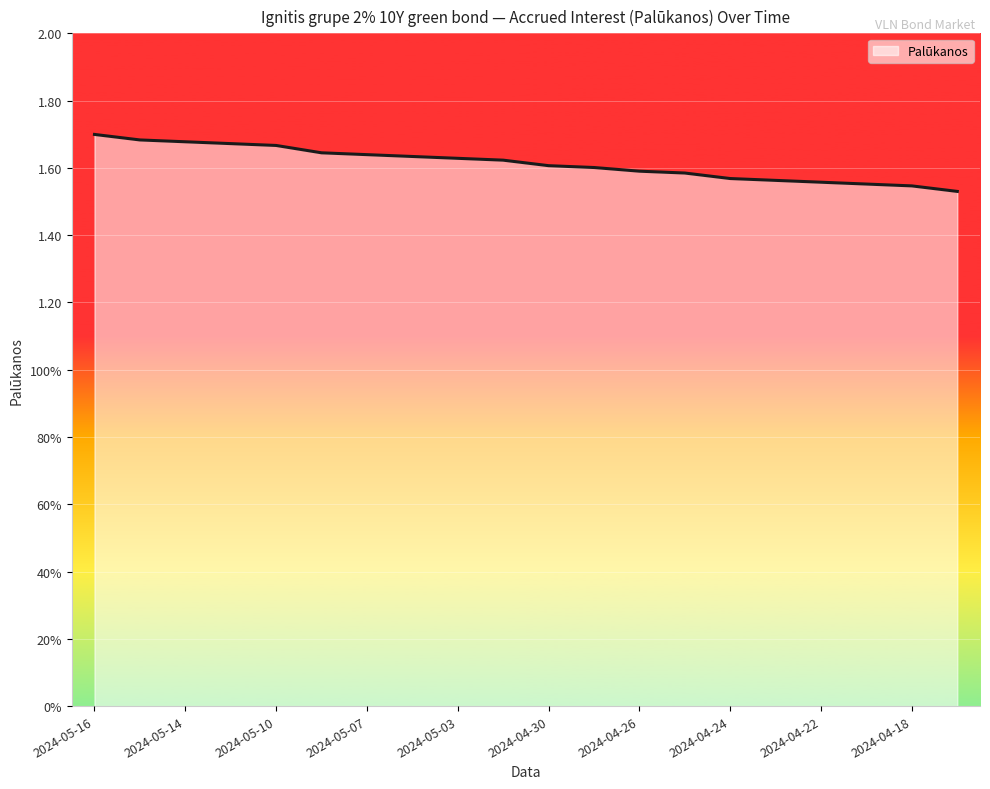

Reading left to right, list all the values displayed in this chart.

2024-05-16=1.7	2024-05-15=1.7	2024-05-14=1.7	2024-05-13=1.7	2024-05-10=1.7	2024-05-08=1.6	2024-05-07=1.6	2024-05-06=1.6	2024-05-03=1.6	2024-05-02=1.6	2024-04-30=1.6	2024-04-29=1.6	2024-04-26=1.6	2024-04-25=1.6	2024-04-24=1.6	2024-04-23=1.6	2024-04-22=1.6	2024-04-19=1.6	2024-04-18=1.5	2024-04-17=1.5